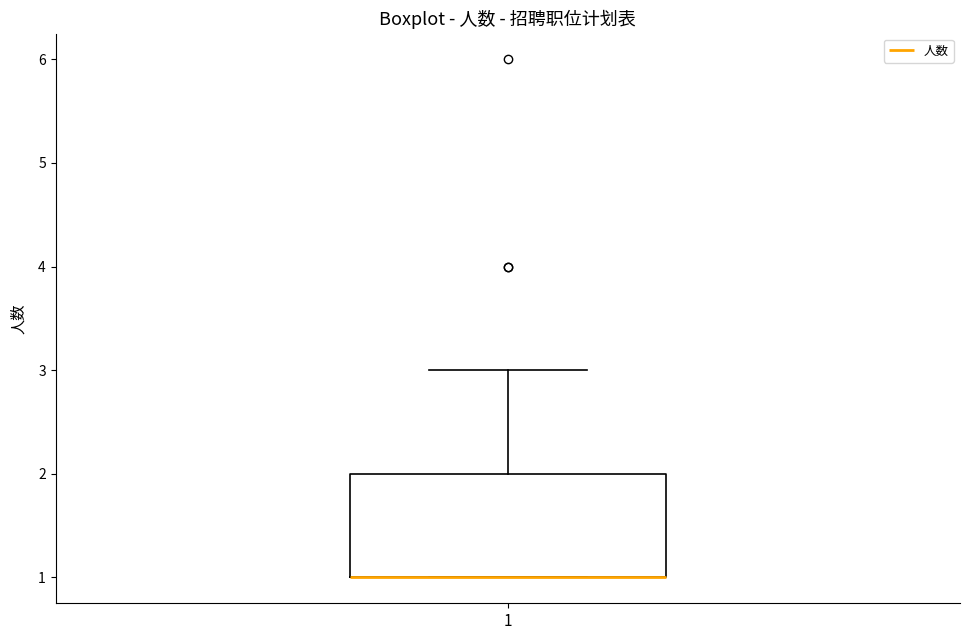

Where is the upper edge of the box at x = 1 on the y-axis? The values are not printed on the chart, so give them approximately, as read against the axis.

2